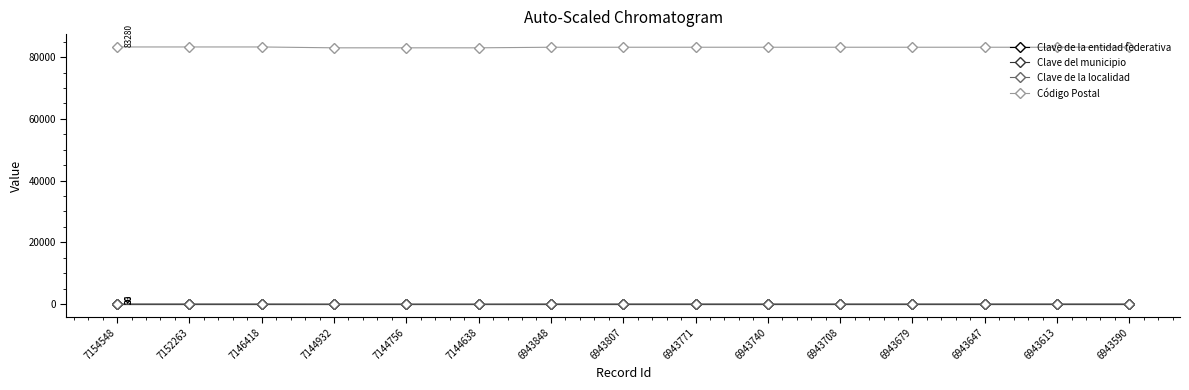

What is the maximum value shown in the chart?

83280